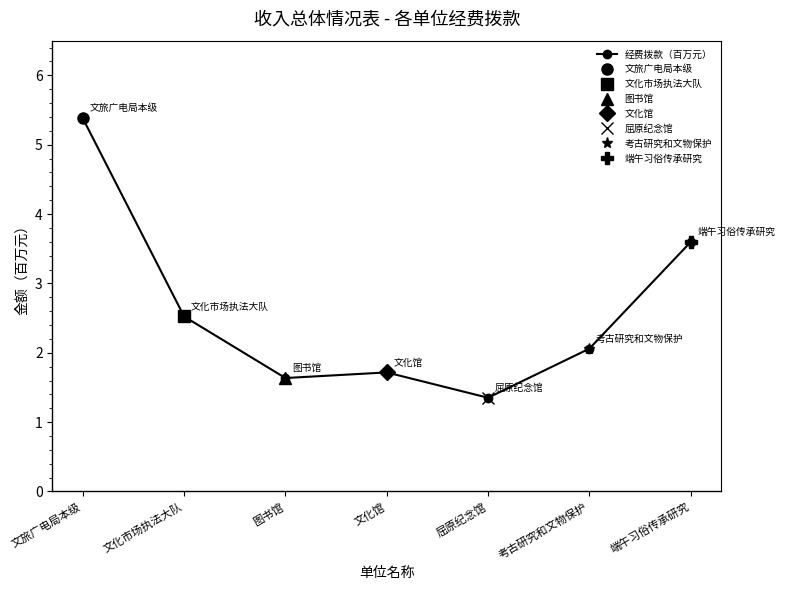

The chart shows a value of 1.2 at 考古研究和文物保护. True or false?

False